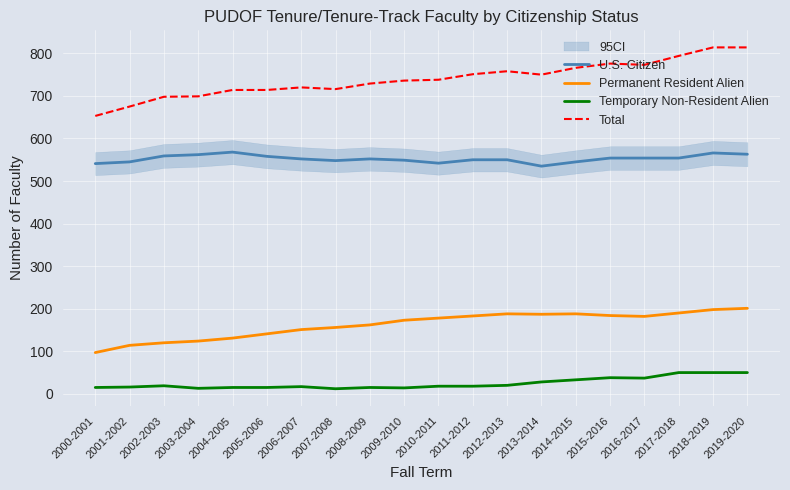

True or false: U.S. Citizen and Permanent Resident Alien cross at least once.

False